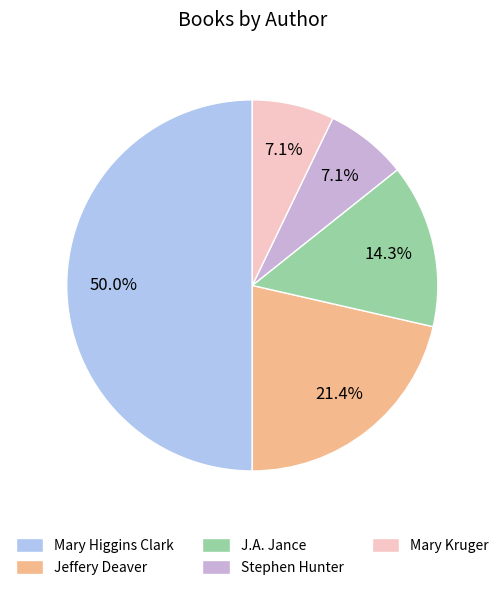

To the nearest percent, what is the average slice percentage?

20%